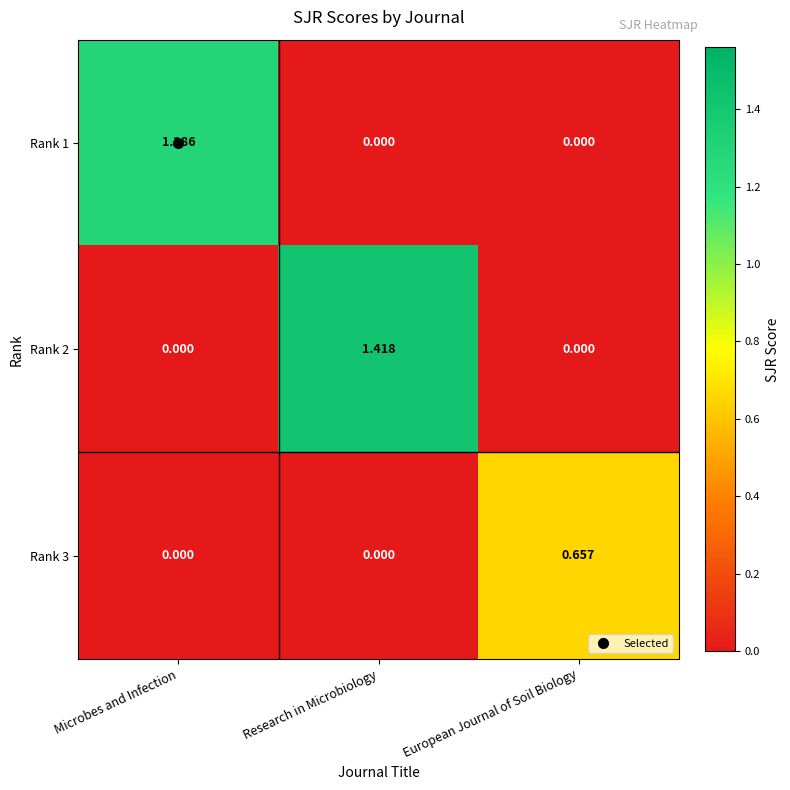

At which category is the sum across all series the highest?

Research in Microbiology